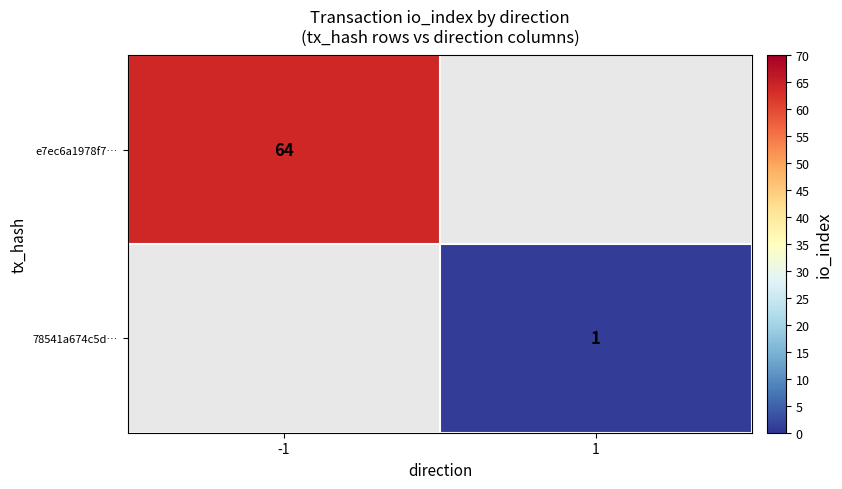

Is it true that 78541a674c5d… equals 1 at 1?

True